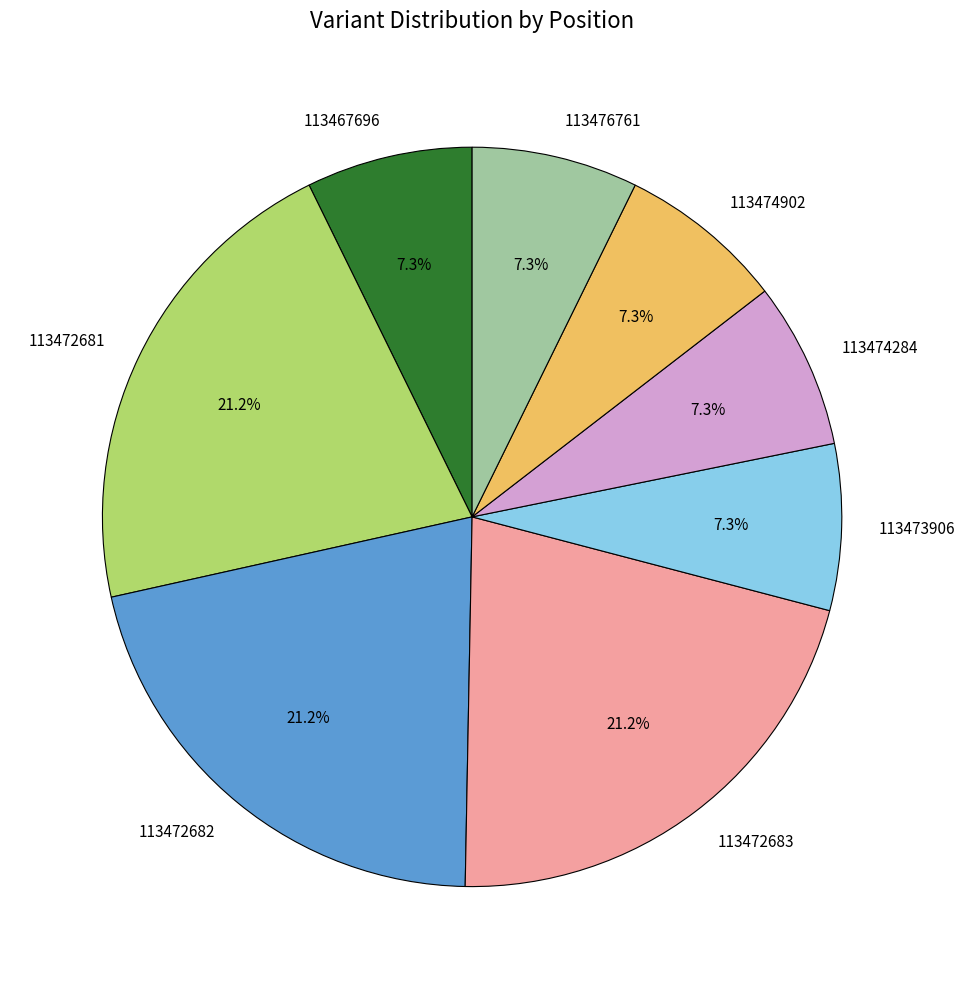

Approximately how many times larger is the value at 113474284 compared to 113473906?

1.0